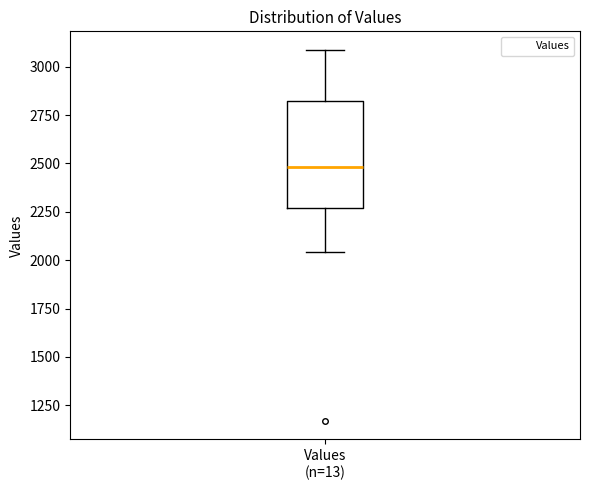

Transcribe this box plot: give where the median line is, the range the box spans, and where the two whiskers end, as read against the y-axis. The values are not printed on the chart, so give them approximately, as read against the axis.

median 2500, box 2250 to 2800, whiskers 2050 to 3100